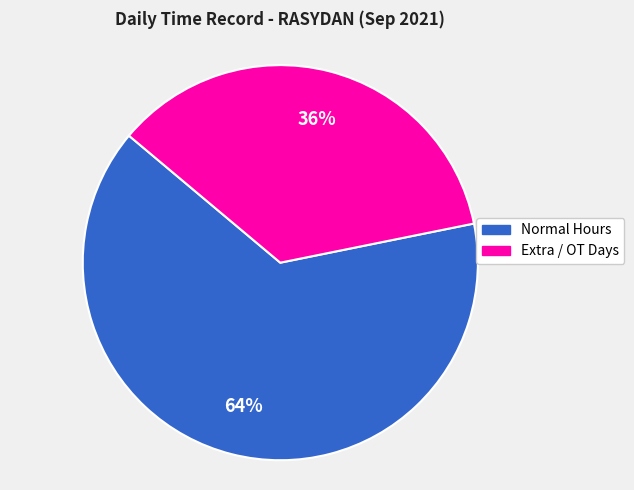

Does any single category account for the majority?

Yes